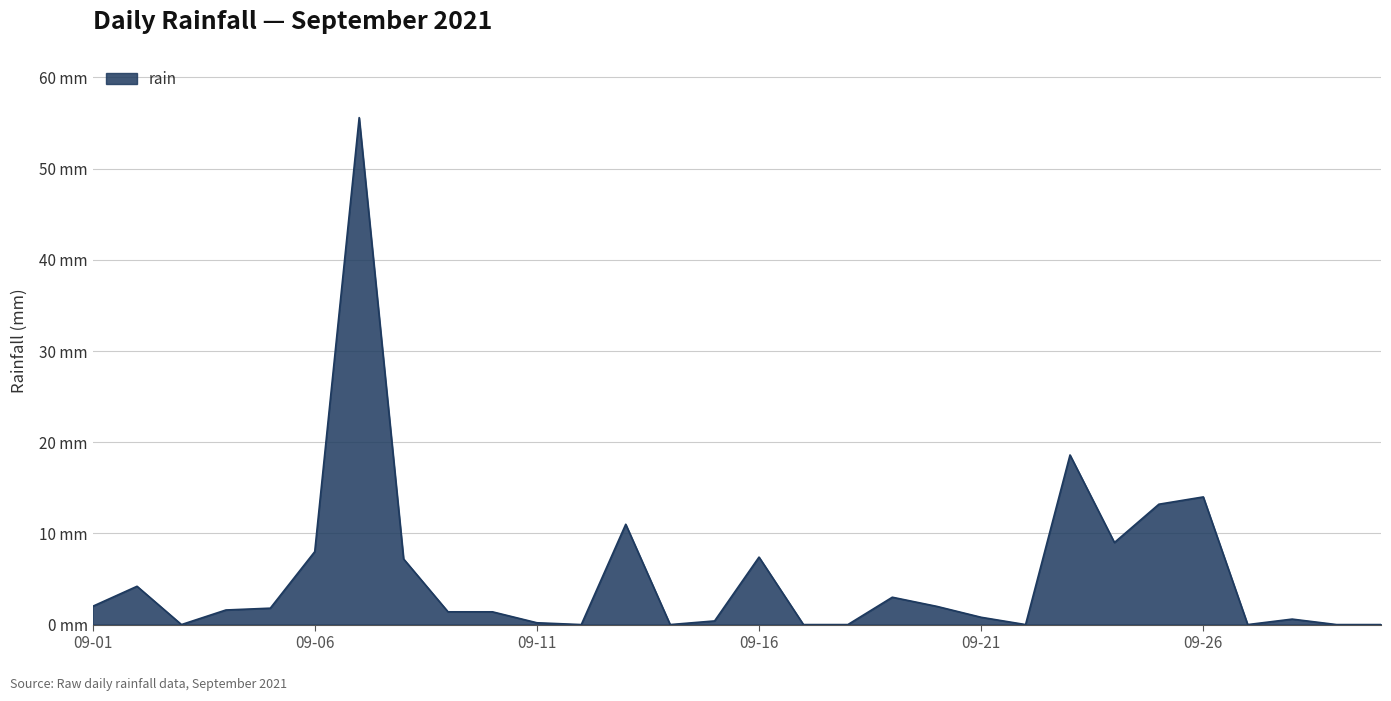

At which category does the data reach its first local peak?

2021-09-02